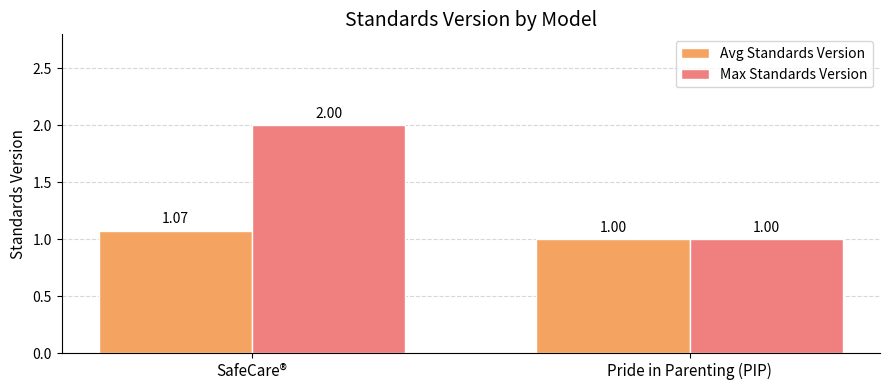

What is the sum of the Avg Standards Version values at Pride in Parenting (PIP) and SafeCare®?

2.1